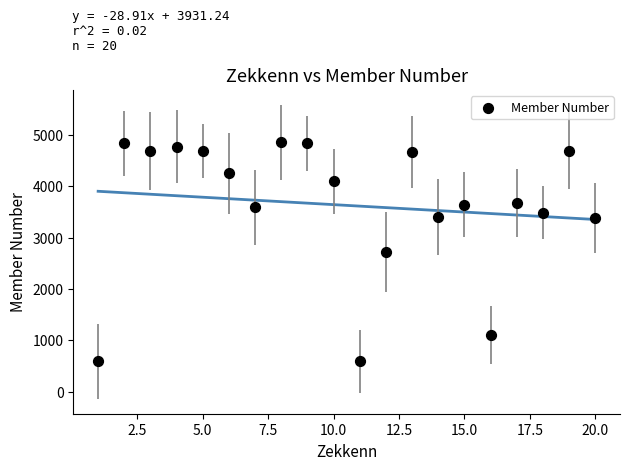

What is the range of Y values (max minus min)?

4266